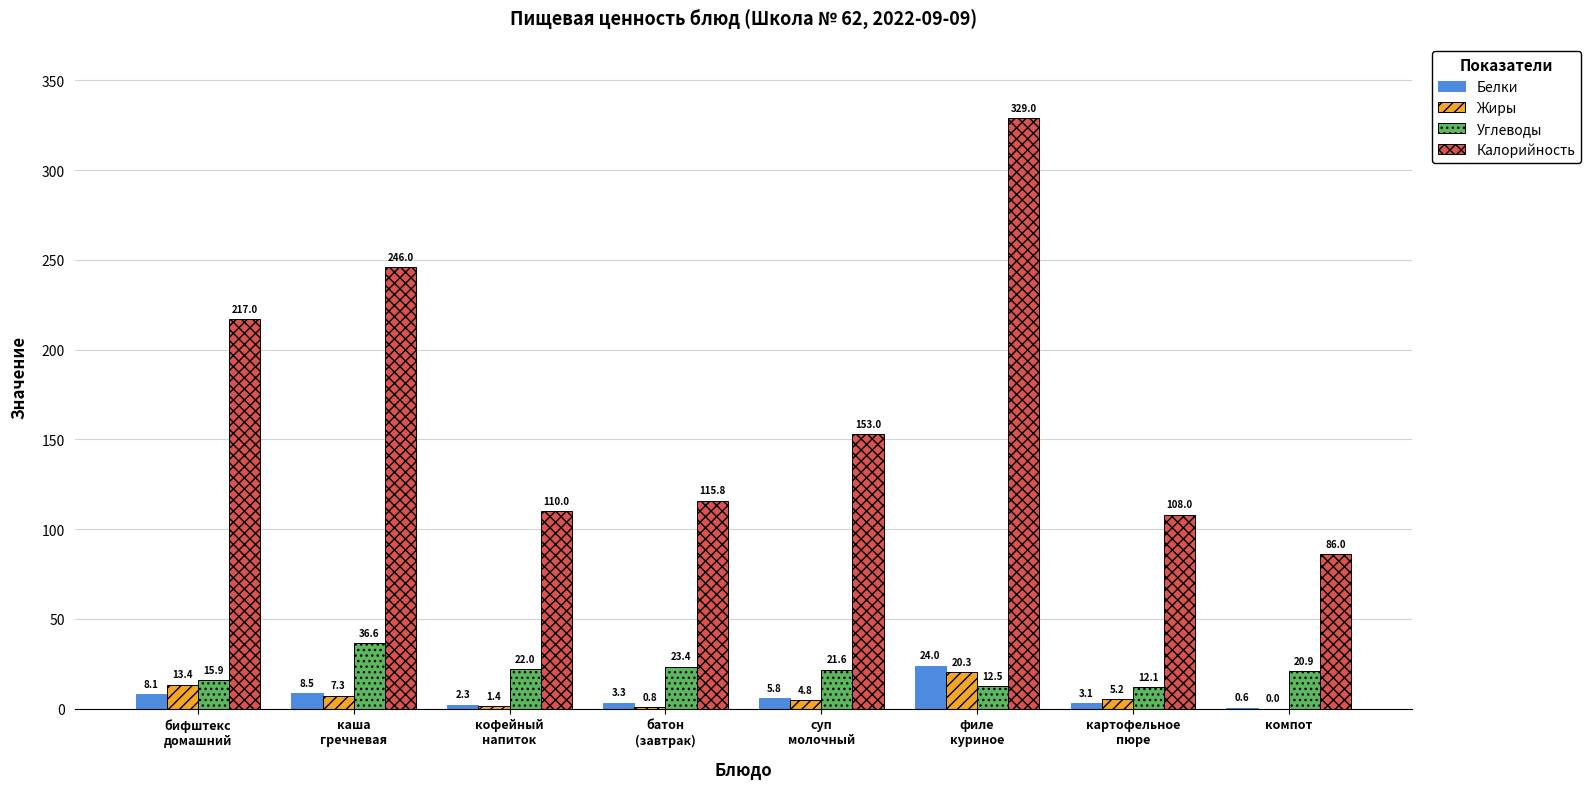

Which series has the largest total across all categories?

Калорийность